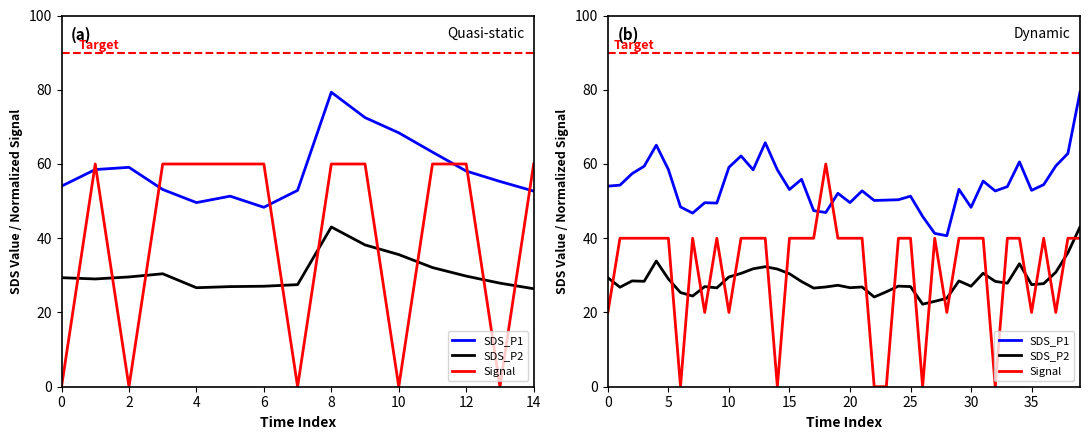

Is it true that SDS_P2 equals 39.2 at 20?

False